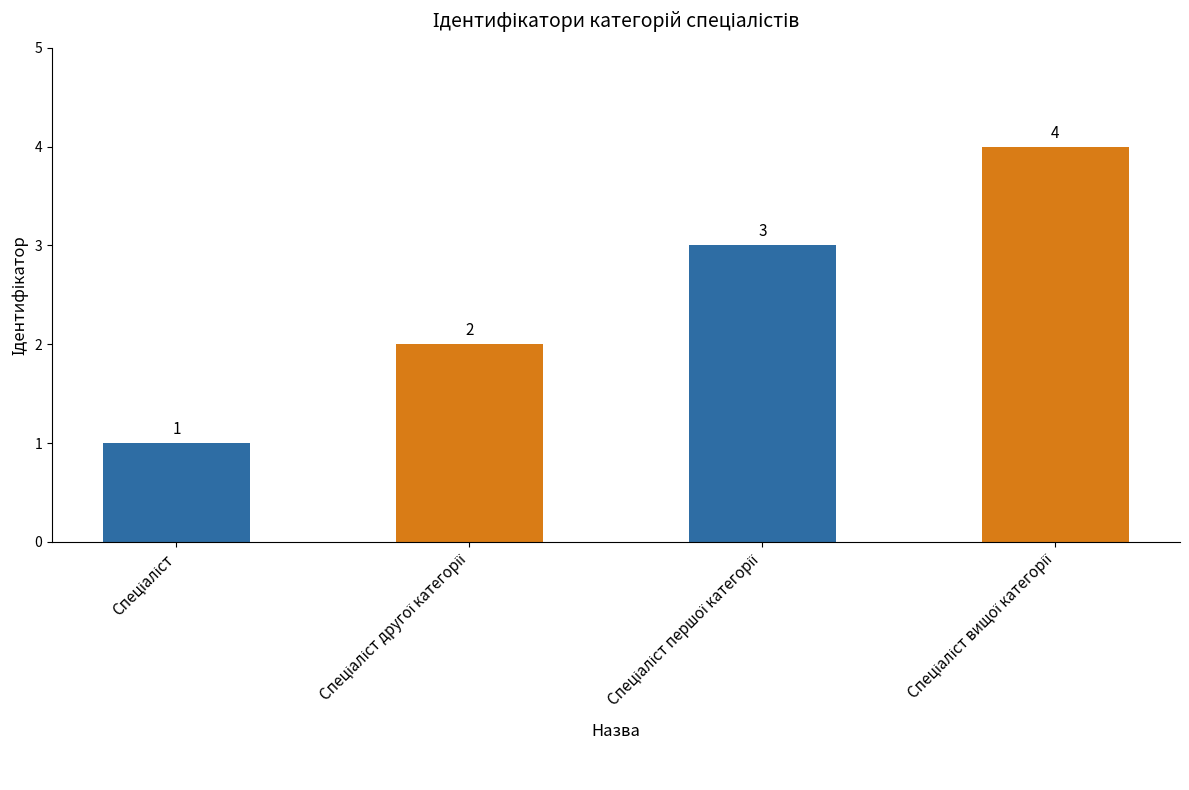

How many data points does each series have?

4